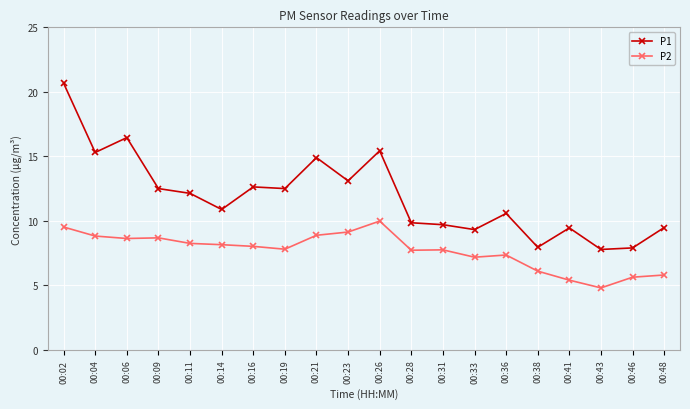

In P1, how many points are higher than both neighbors (excluding endpoints)?

6